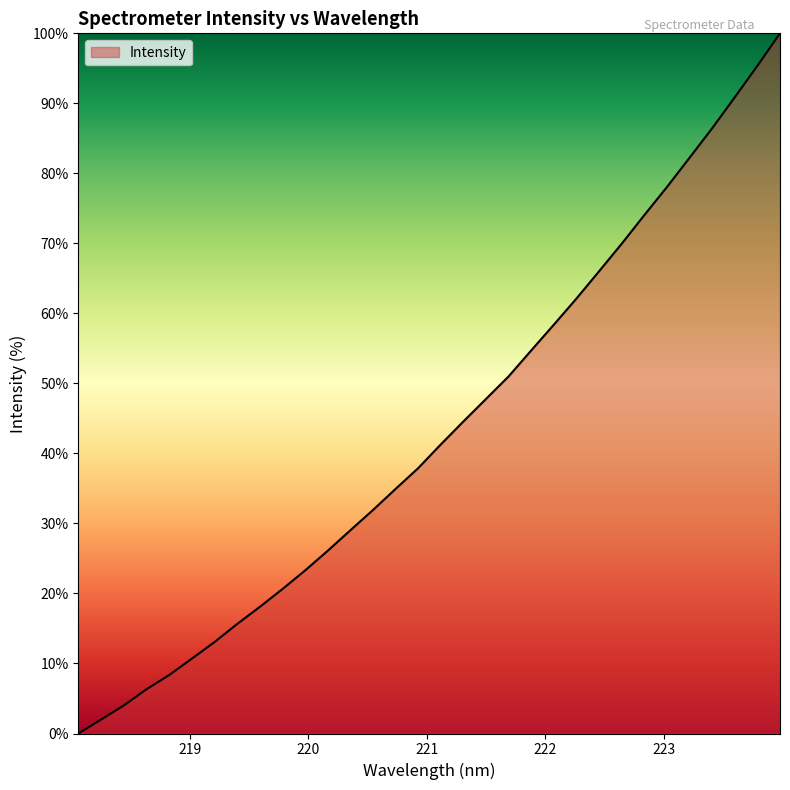

Does the chart display data point markers on the line(s)?

No